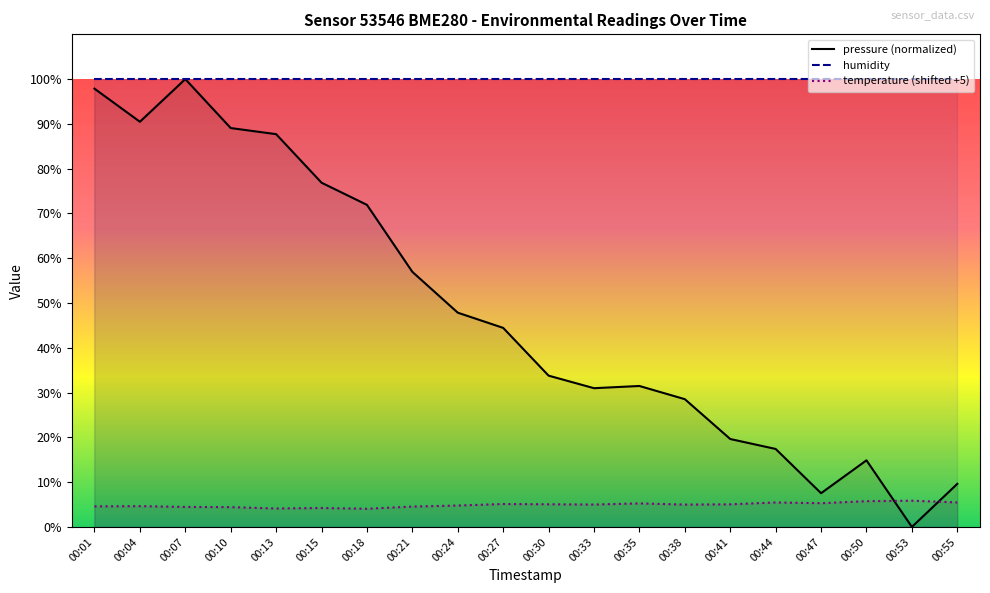

What is the difference between the second highest and minimum values in the temperature series?

1.7